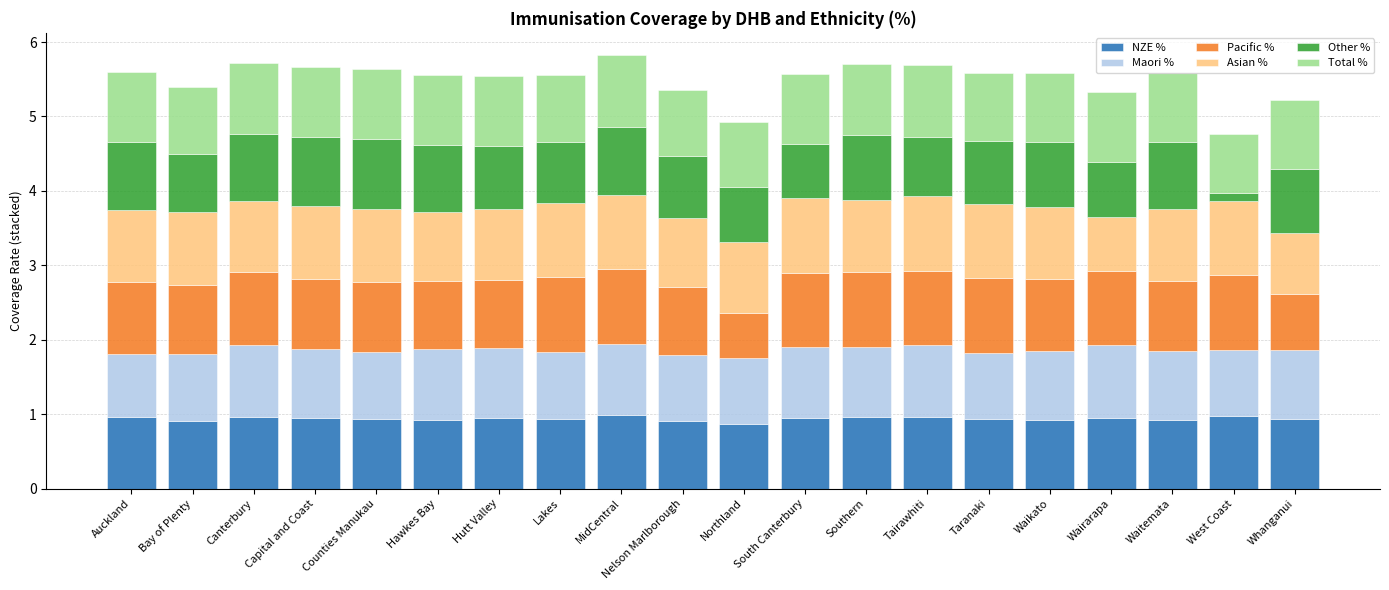

What is the average value of the NZE % series?

0.9